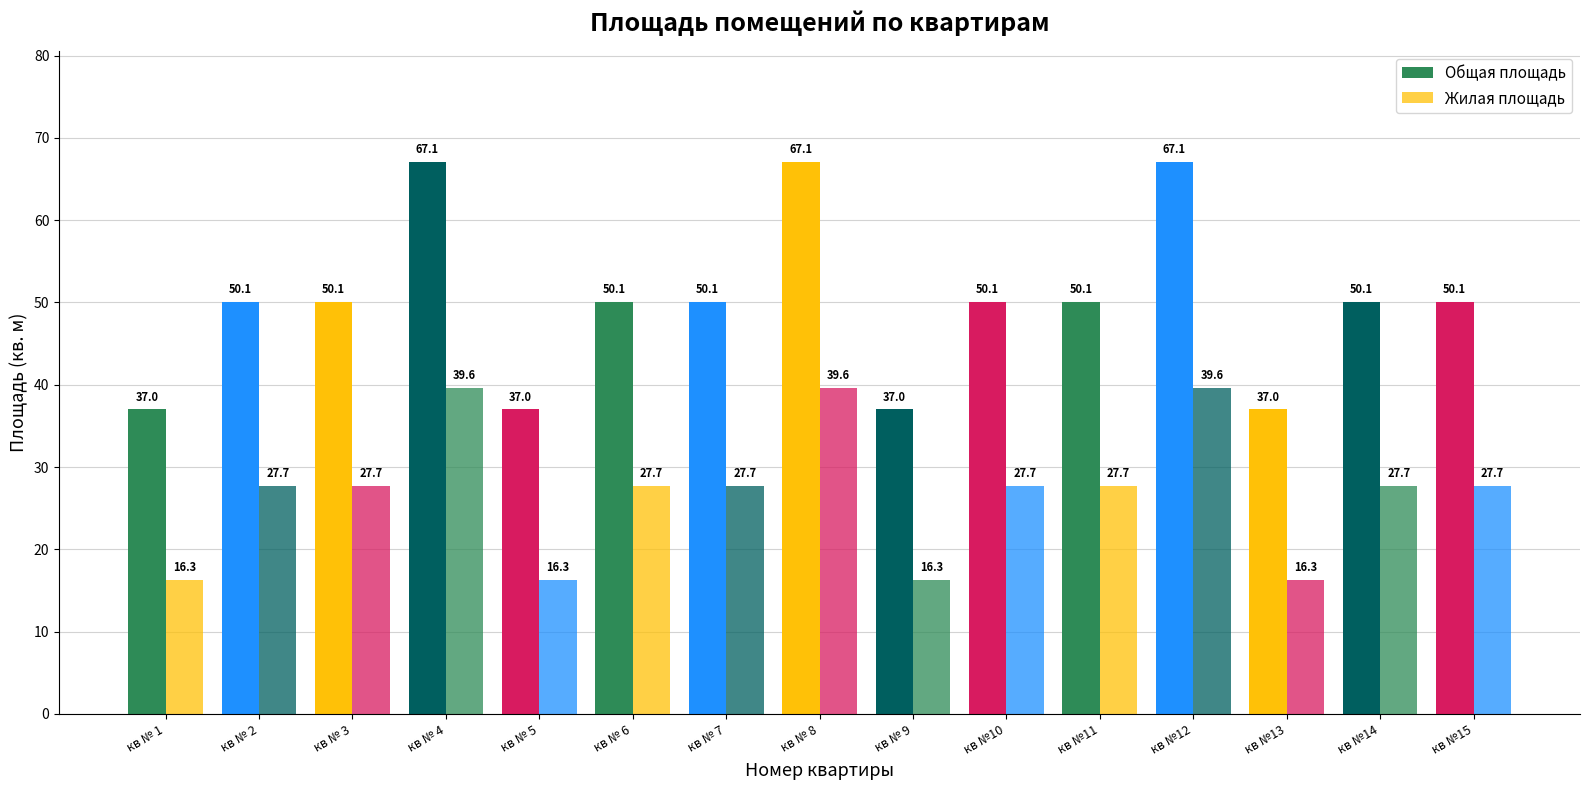

Does the chart contain stacked bars?

No